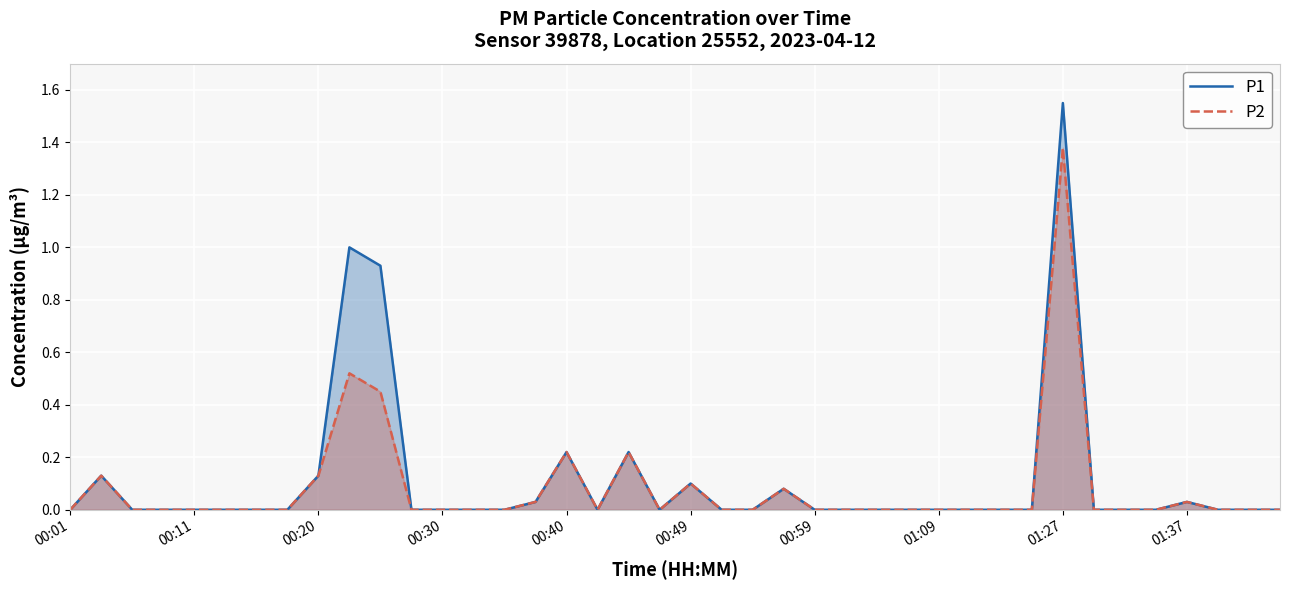

What is the highest value of the P1 series?

1.6